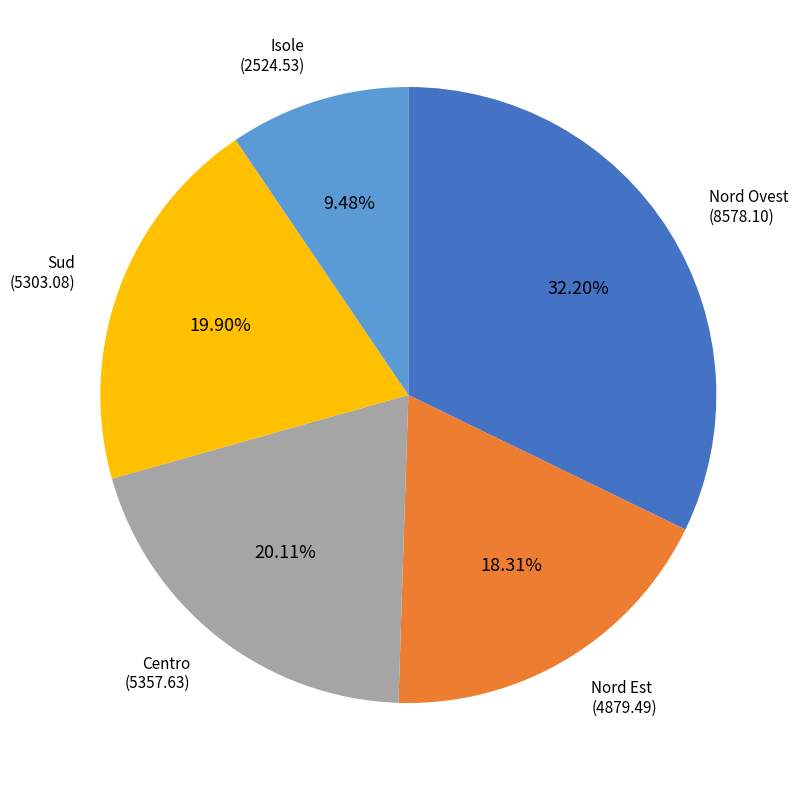

How many slices are in this pie chart?

5